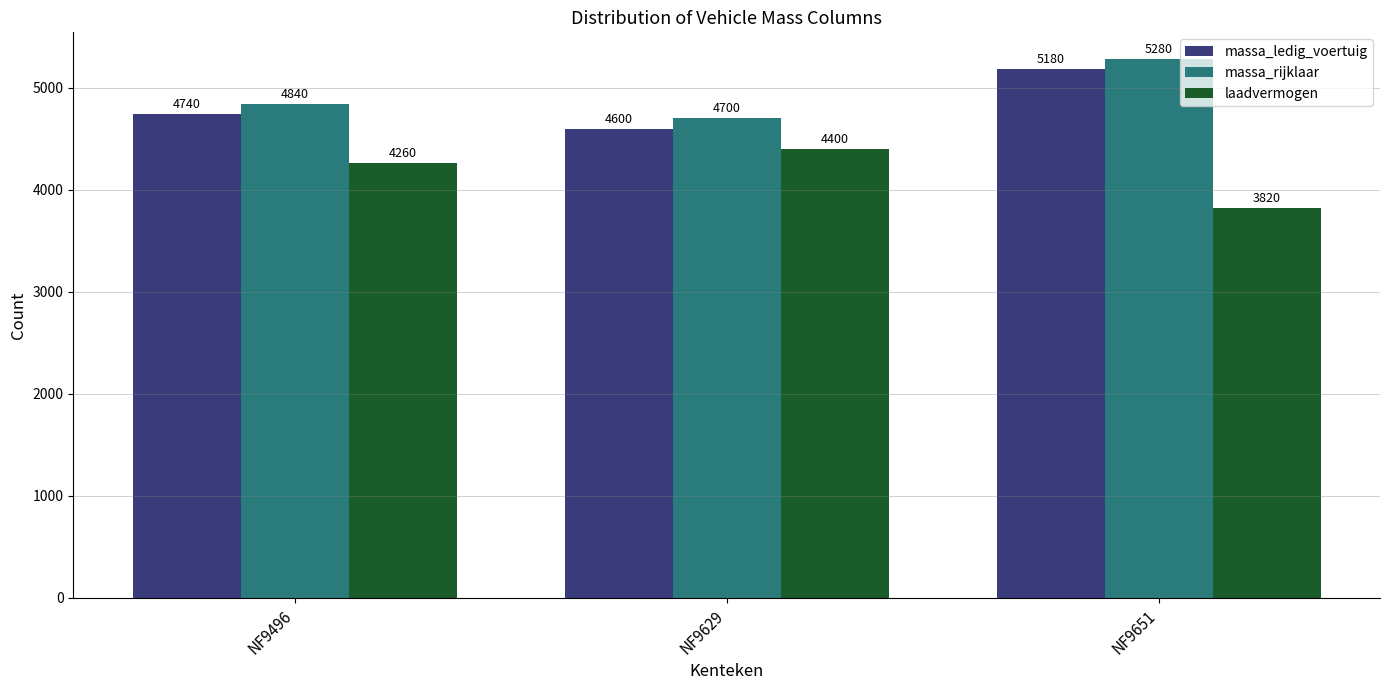

At which category is the sum across all series the highest?

NF9651